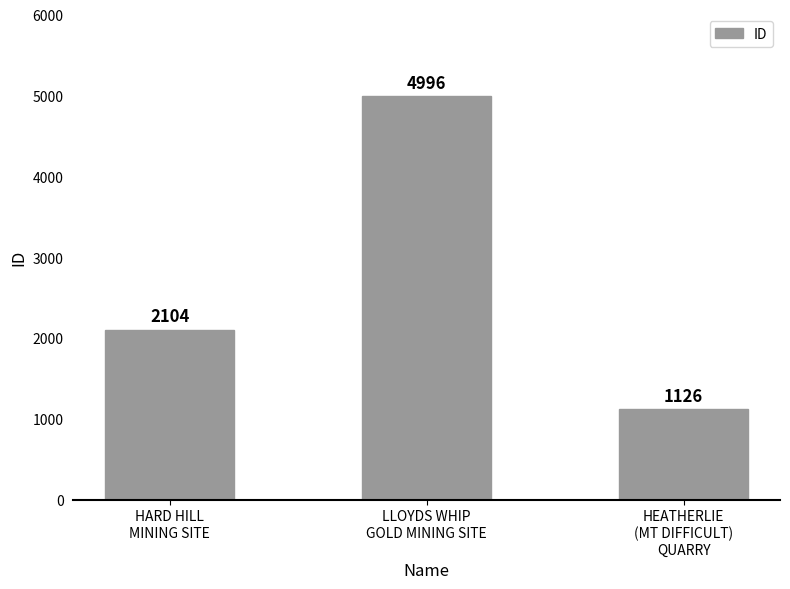

Are the bars grouped side by side (vs. stacked)?

No